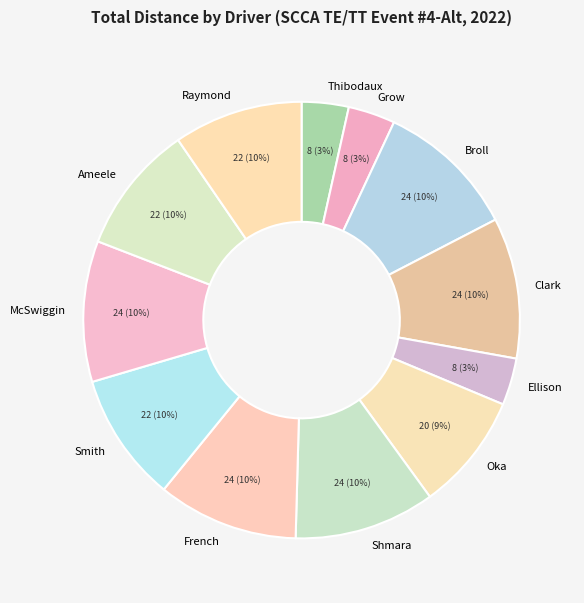

Which category has the smallest portion of the pie?

James Sean Thibodaux